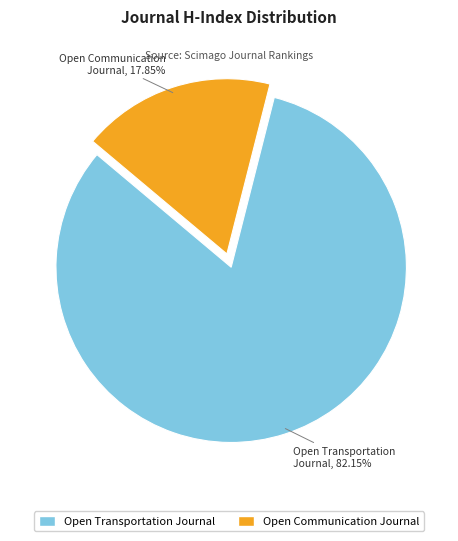

Does Open Transportation Journal represent more than half of the total?

Yes